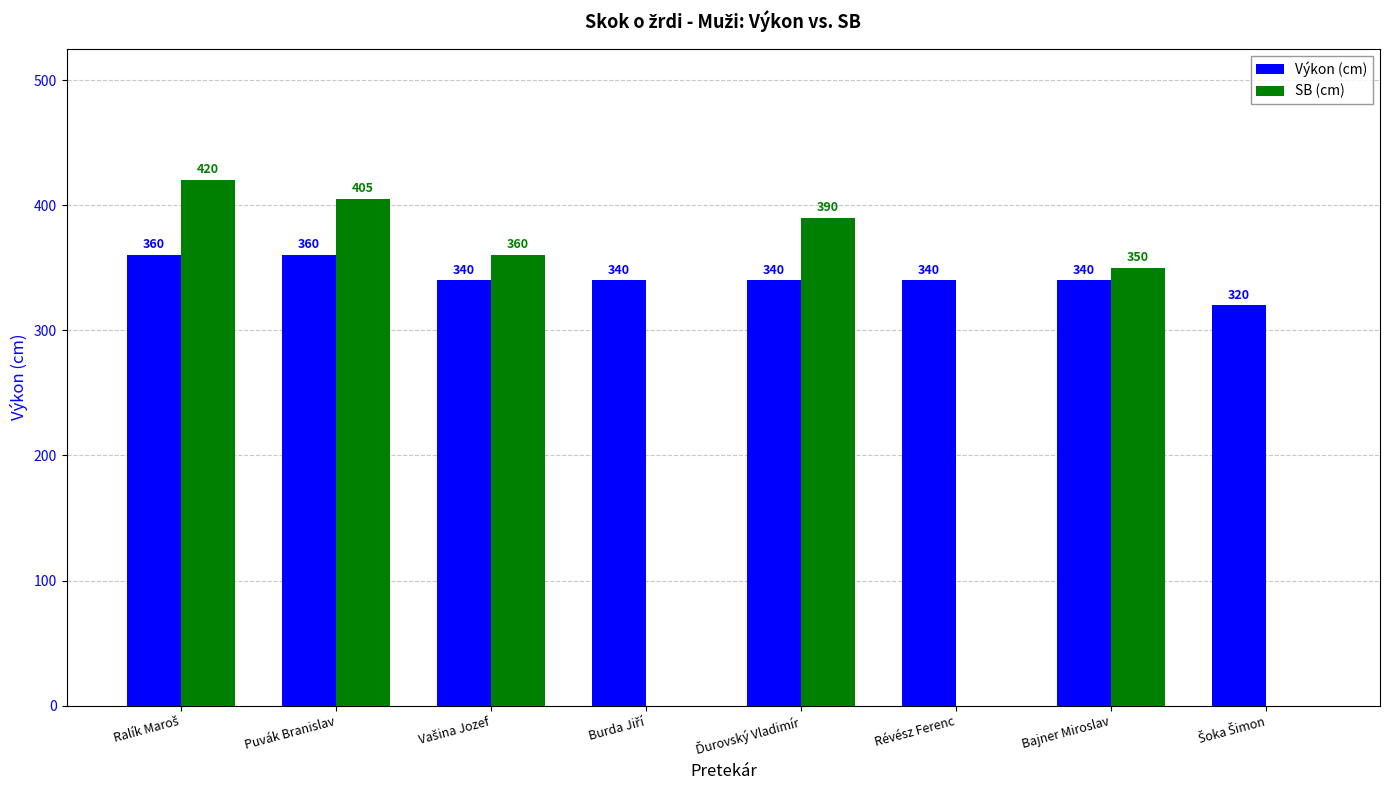

Are the bars grouped side by side (vs. stacked)?

Yes